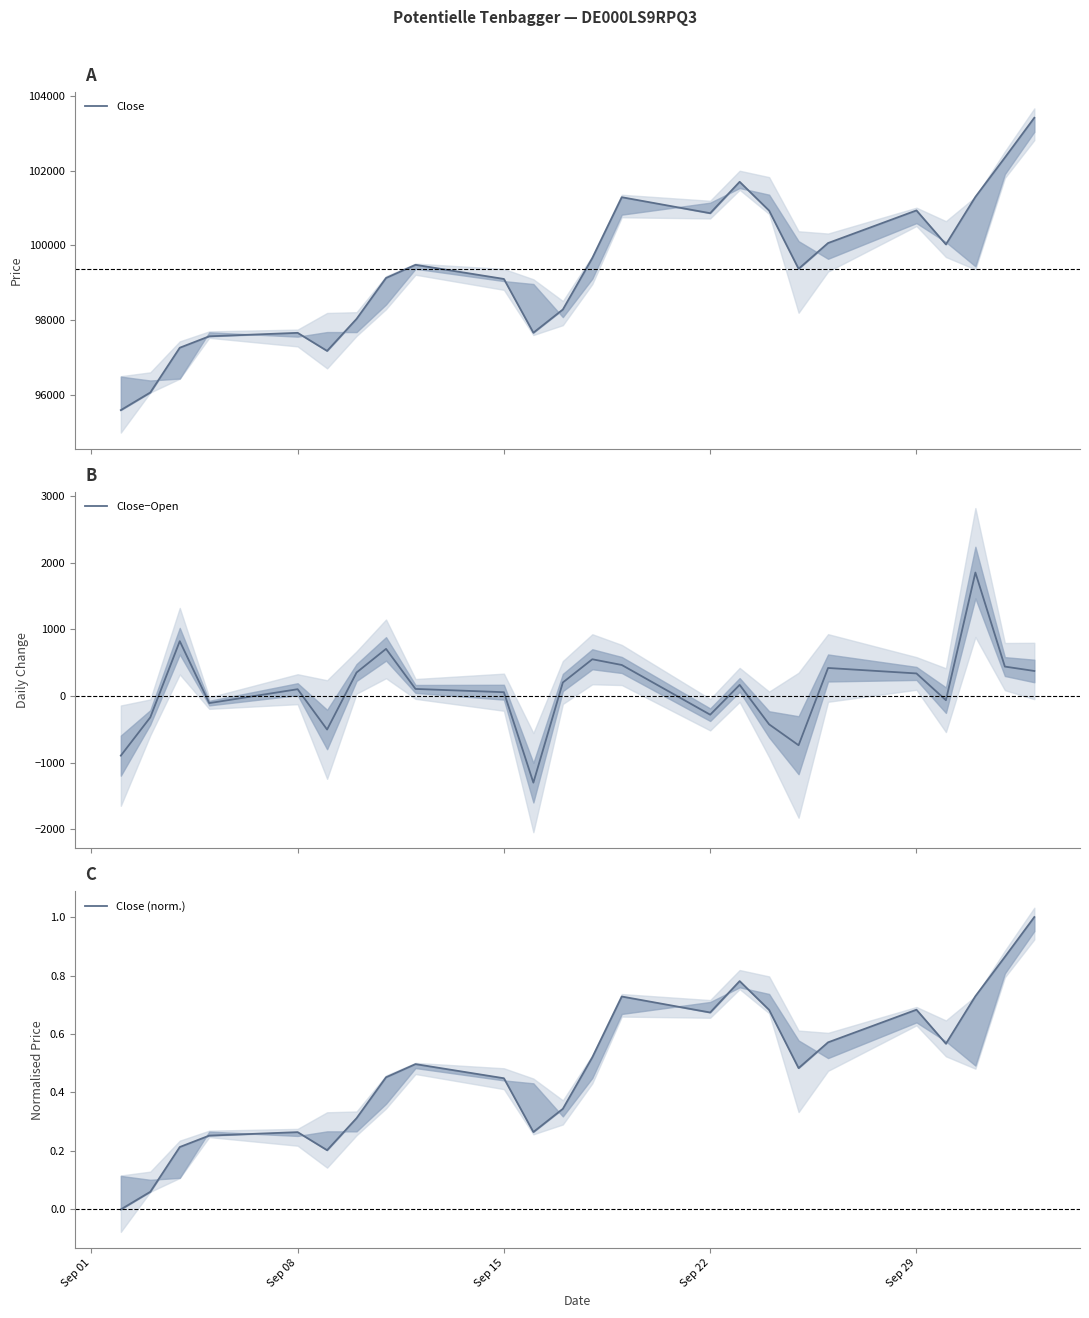

Count the number of data series in this chart.

3